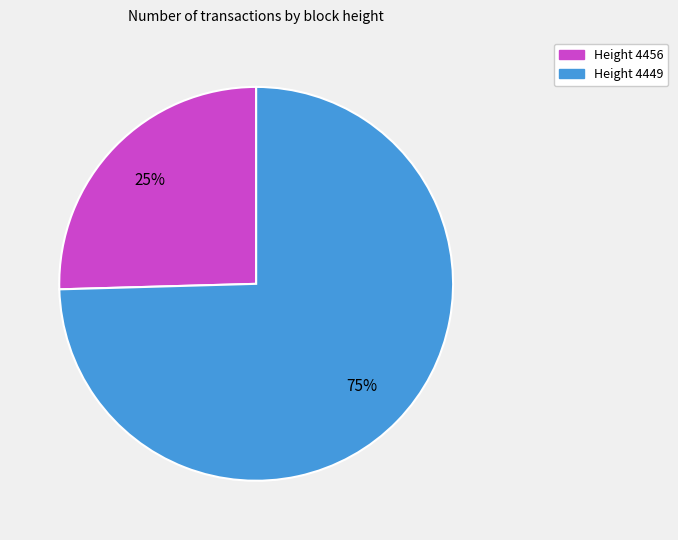

To the nearest percent, what portion does Height 4449 represent?

75%